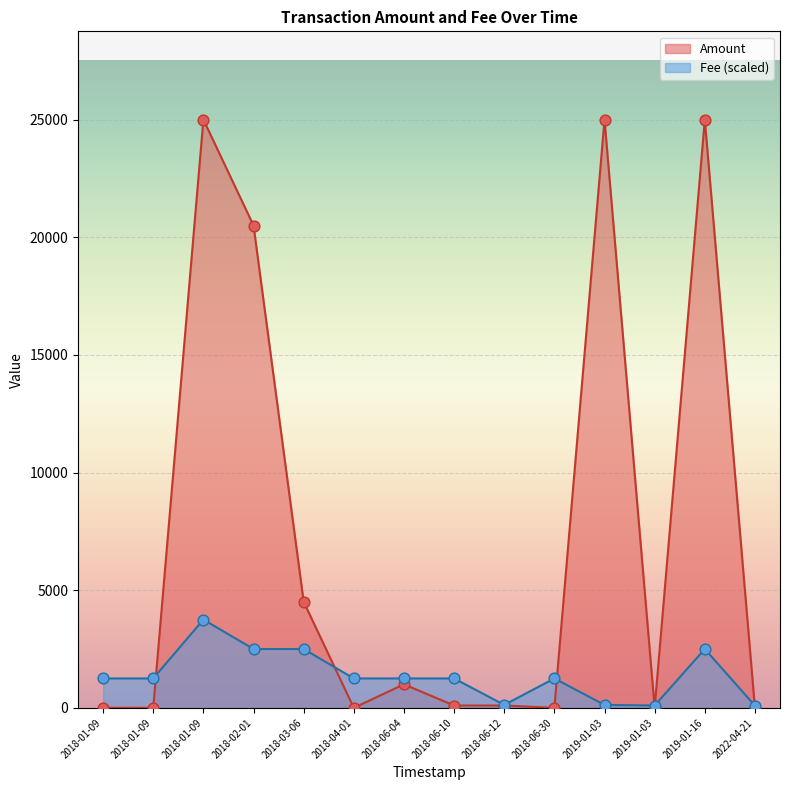

At which category is the sum across all series the highest?

2018-01-09